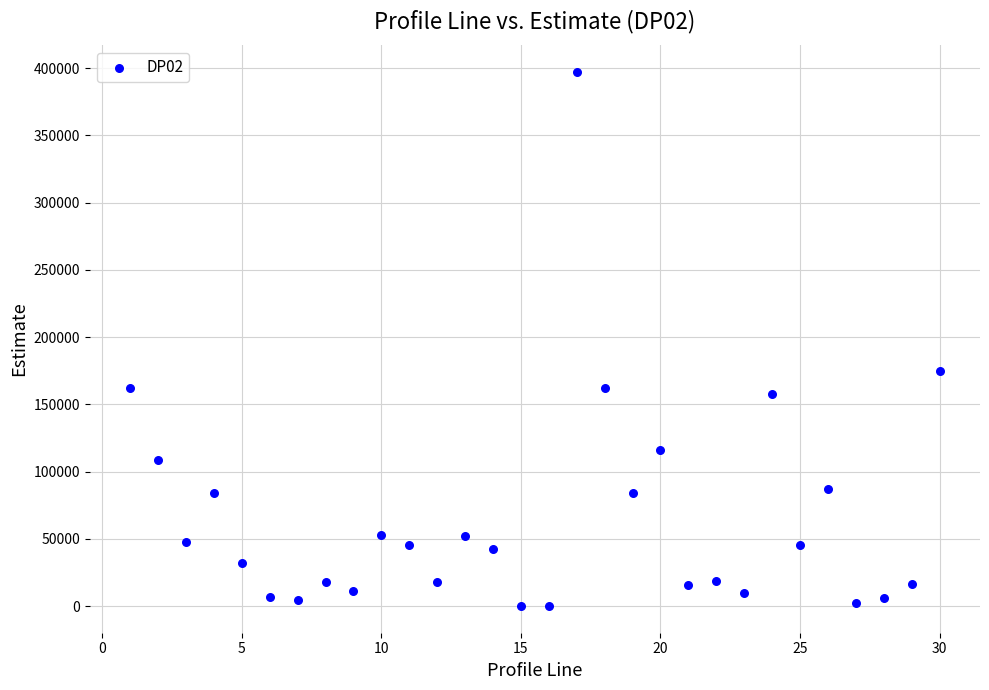

What Y value in the scatter plot is closest to 198522?

174871.0